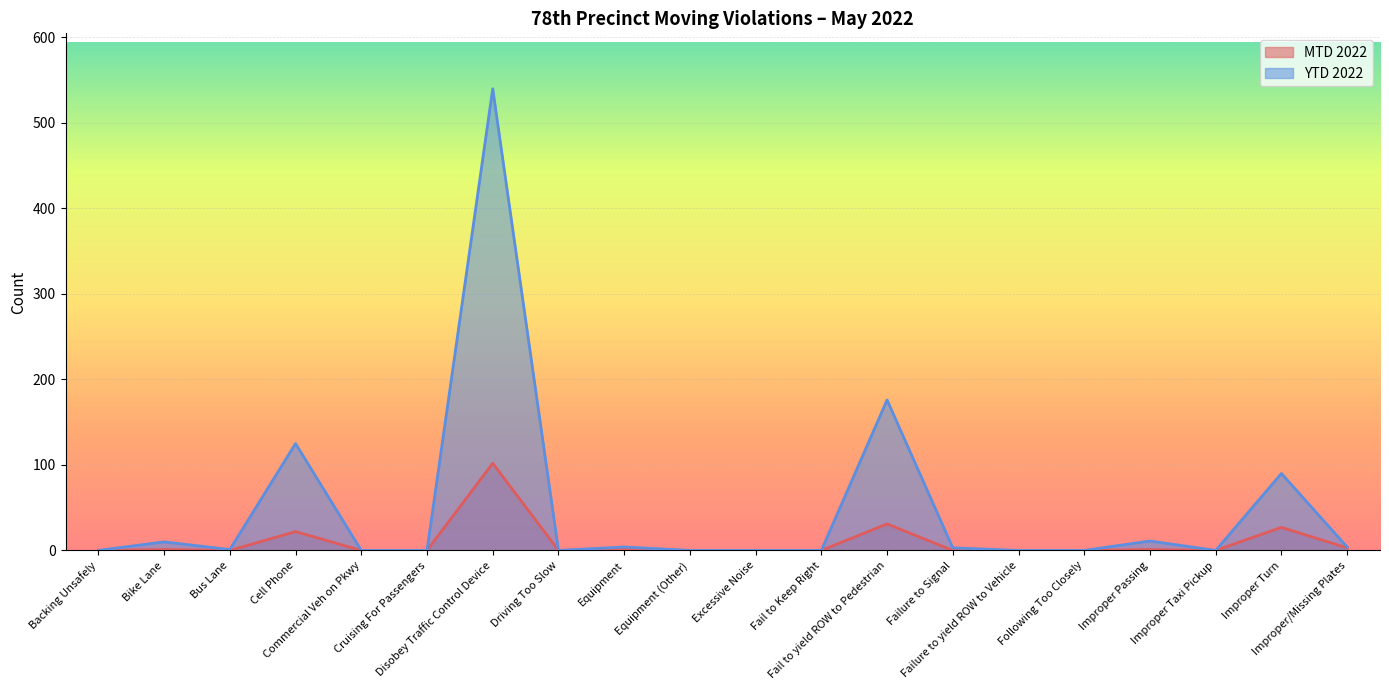

What is the label of the 16th point from the right?

Commercial Veh on Pkwy